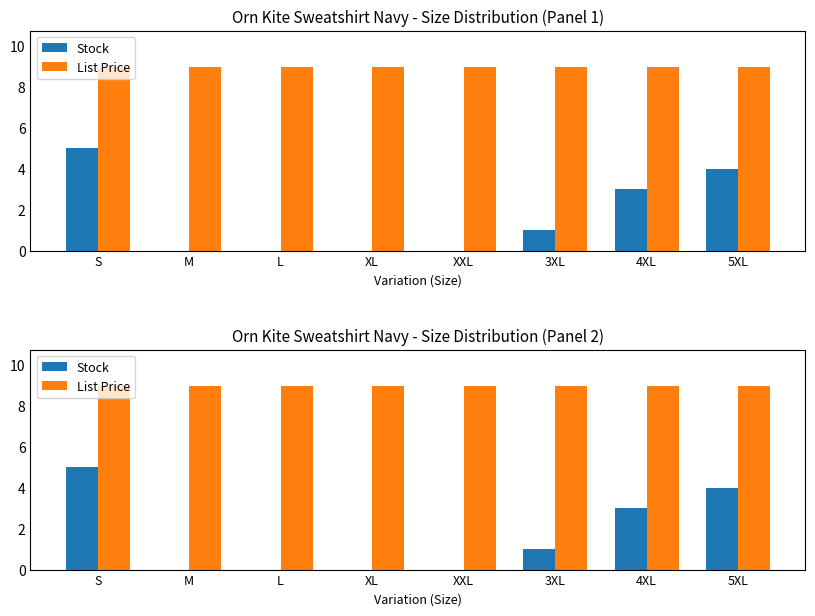

What is the spread (max minus min) of values at S?

3.9